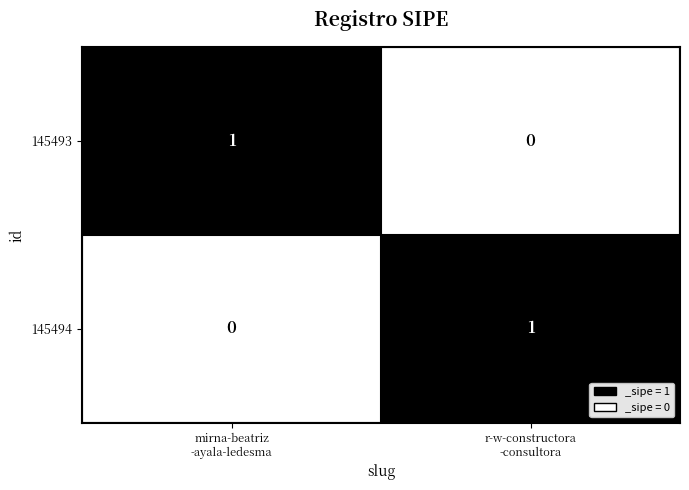

Reading left to right, what are all the values shown in this chart?

145493: 1	0
145494: 0	1